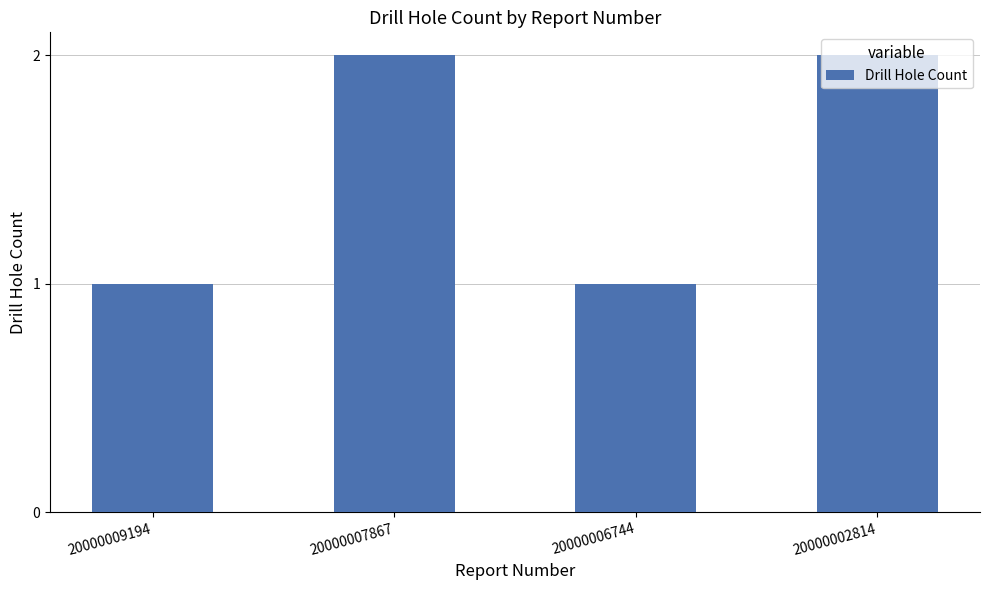

What is the value of the 3rd bar from the left?

1